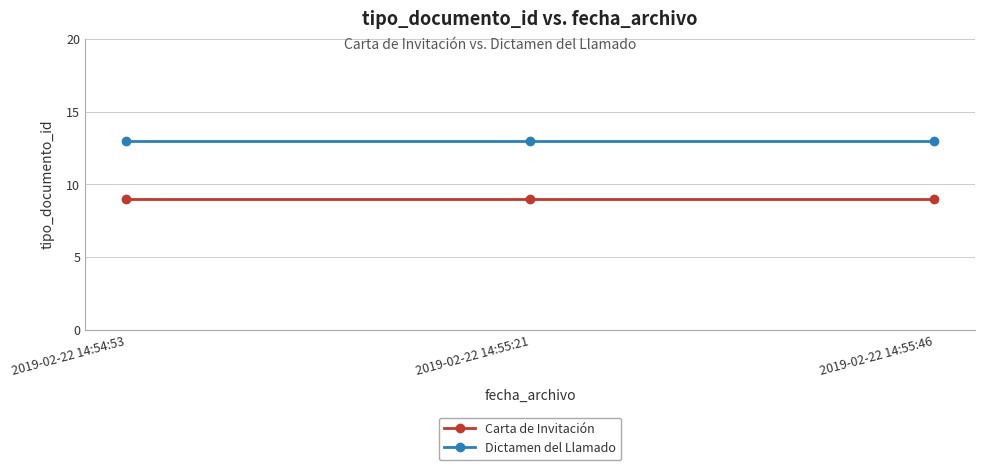

What position from the right is 2019-02-22 14:55:46?

1